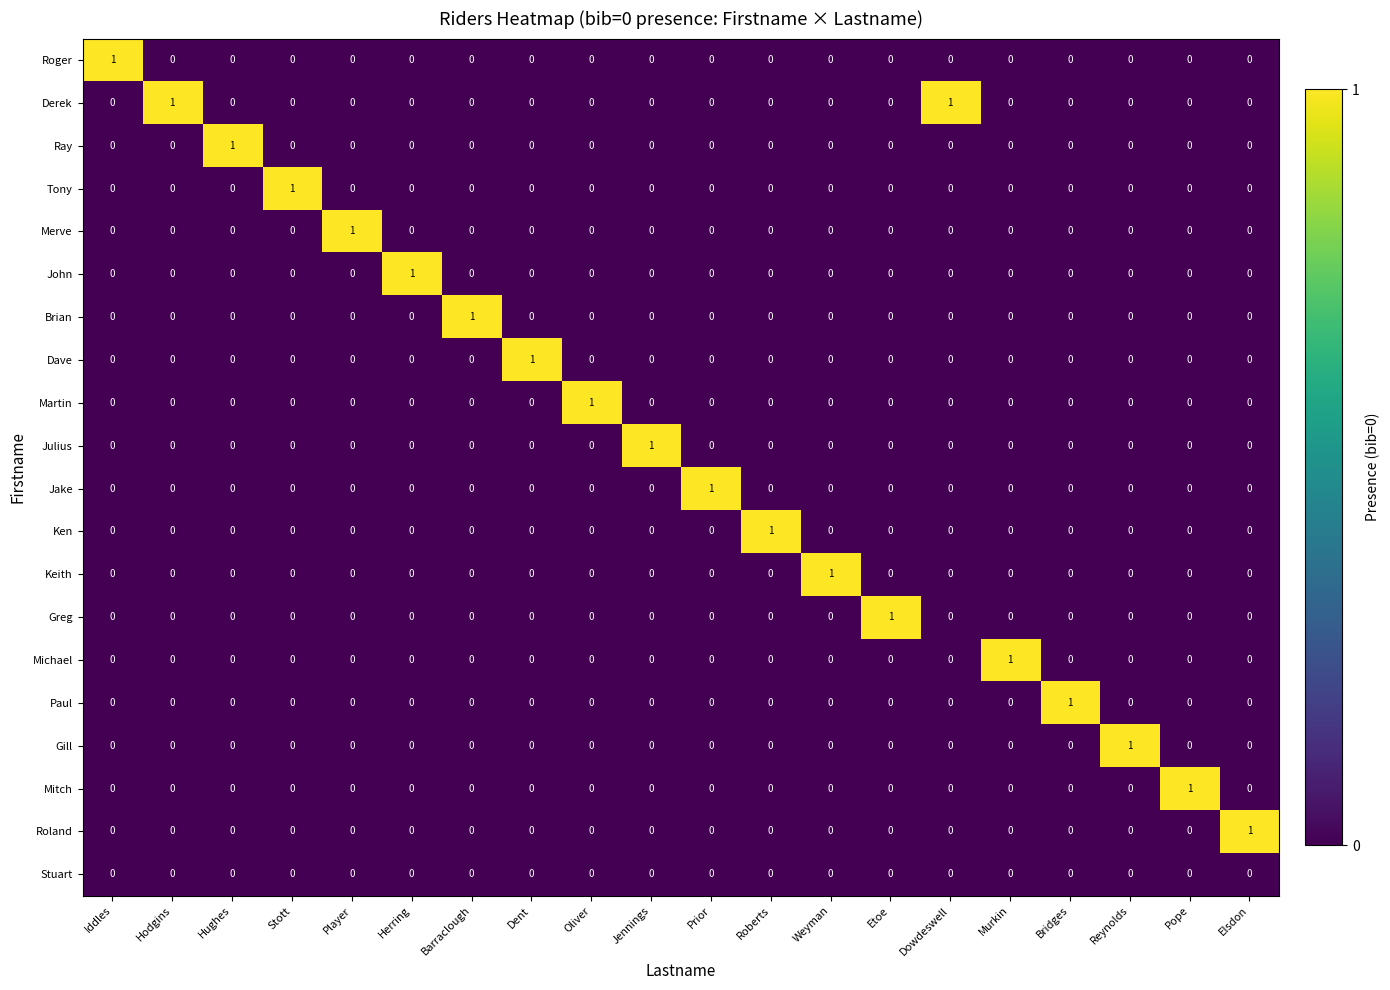

At how many categories does at least one series exceed 0?

20